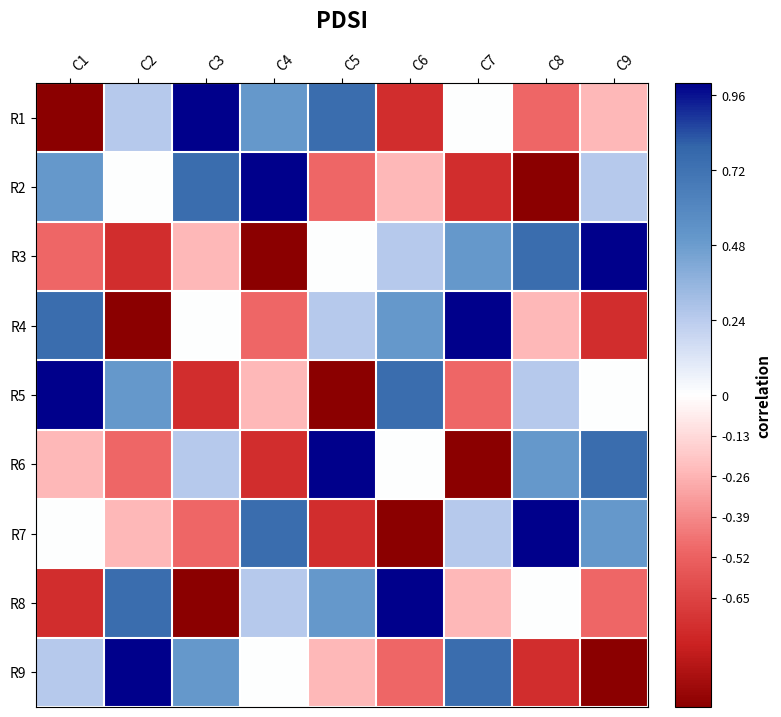

Reading left to right, extract all data points from this chart.

R1: C1=-1.0	C2=0.2	C3=1.0	C4=0.5	C5=0.8	C6=-0.8	C7=0.0	C8=-0.5	C9=-0.2
R2: C1=0.5	C2=0.0	C3=0.8	C4=1.0	C5=-0.5	C6=-0.2	C7=-0.8	C8=-1.0	C9=0.2
R3: C1=-0.5	C2=-0.8	C3=-0.2	C4=-1.0	C5=0.0	C6=0.2	C7=0.5	C8=0.8	C9=1.0
R4: C1=0.8	C2=-1.0	C3=0.0	C4=-0.5	C5=0.2	C6=0.5	C7=1.0	C8=-0.2	C9=-0.8
R5: C1=1.0	C2=0.5	C3=-0.8	C4=-0.2	C5=-1.0	C6=0.8	C7=-0.5	C8=0.2	C9=0.0
R6: C1=-0.2	C2=-0.5	C3=0.2	C4=-0.8	C5=1.0	C6=0.0	C7=-1.0	C8=0.5	C9=0.8
R7: C1=0.0	C2=-0.2	C3=-0.5	C4=0.8	C5=-0.8	C6=-1.0	C7=0.2	C8=1.0	C9=0.5
R8: C1=-0.8	C2=0.8	C3=-1.0	C4=0.2	C5=0.5	C6=1.0	C7=-0.2	C8=0.0	C9=-0.5
R9: C1=0.2	C2=1.0	C3=0.5	C4=0.0	C5=-0.2	C6=-0.5	C7=0.8	C8=-0.8	C9=-1.0